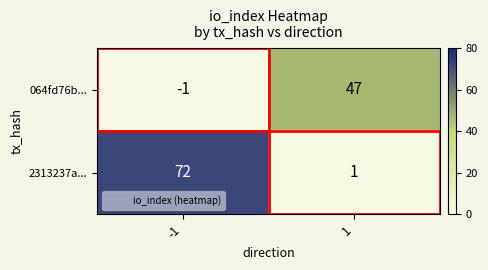

The 064fd76b... series shows -1 at -1. True or false?

True